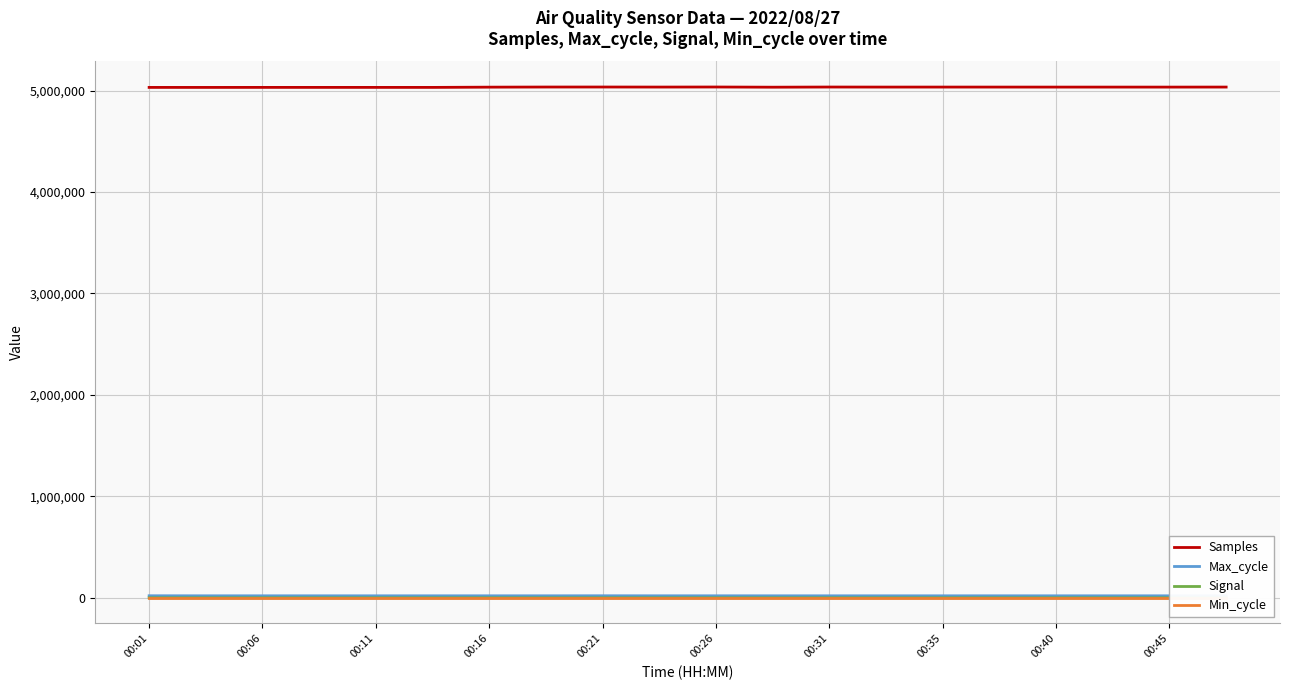

Which series has the largest total across all categories?

Samples